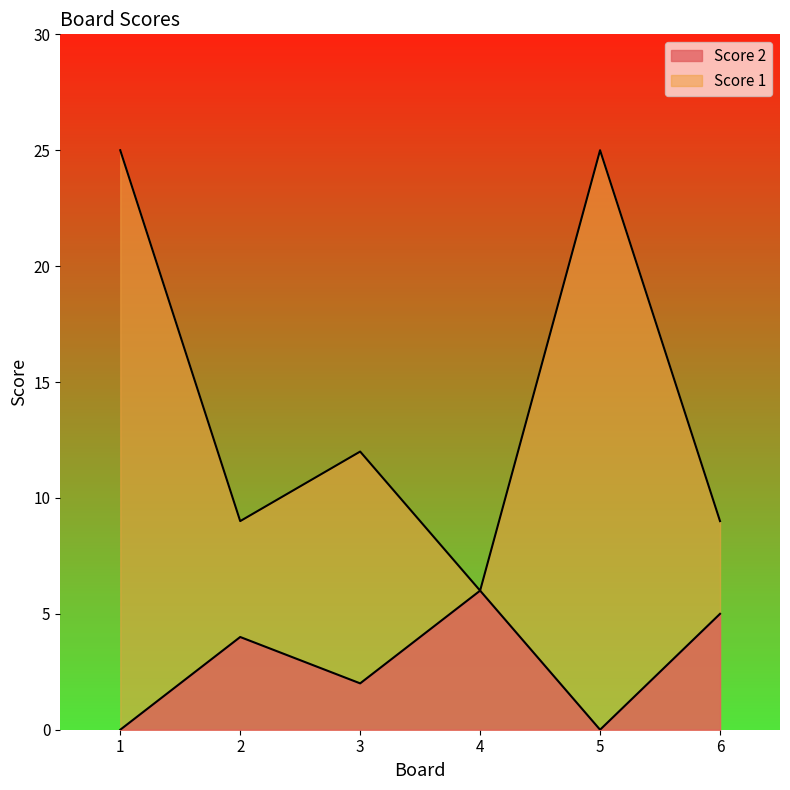

True or false: Score 1 and Score 2 cross at least once.

False